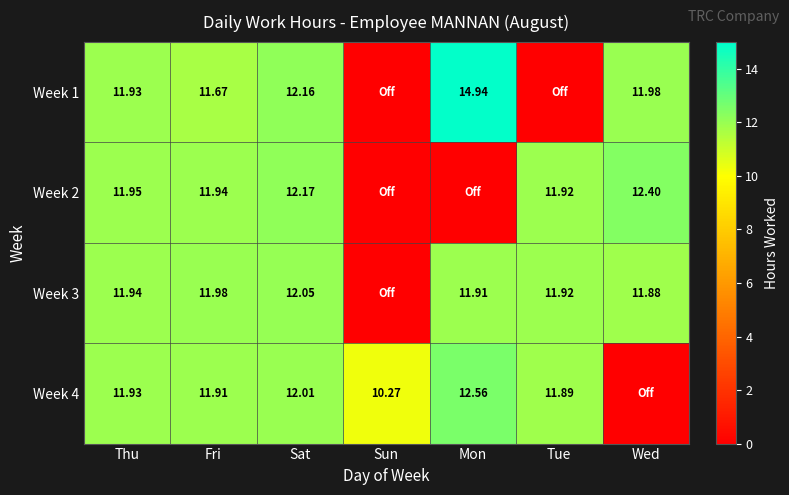

Is the value of Week 1 at Fri greater than the value of Week 2 at Sat?

No